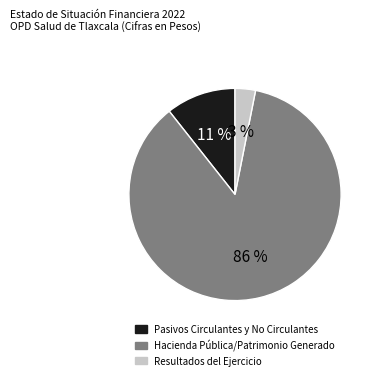

To the nearest percent, what is the combined percentage of Resultados del Ejercicio and Pasivos Circulantes y No Circulantes?

14%